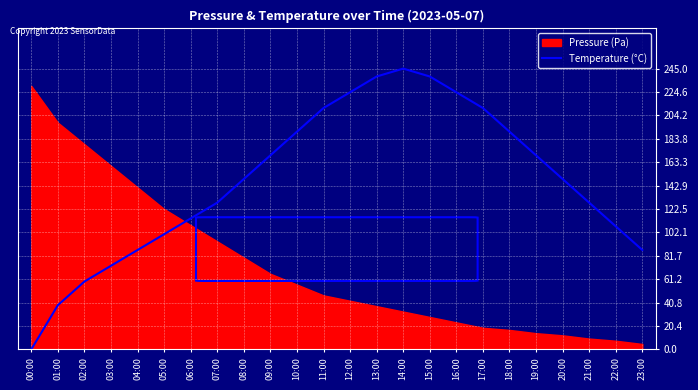

Between 12:00 and 13:00, which is larger?

13:00